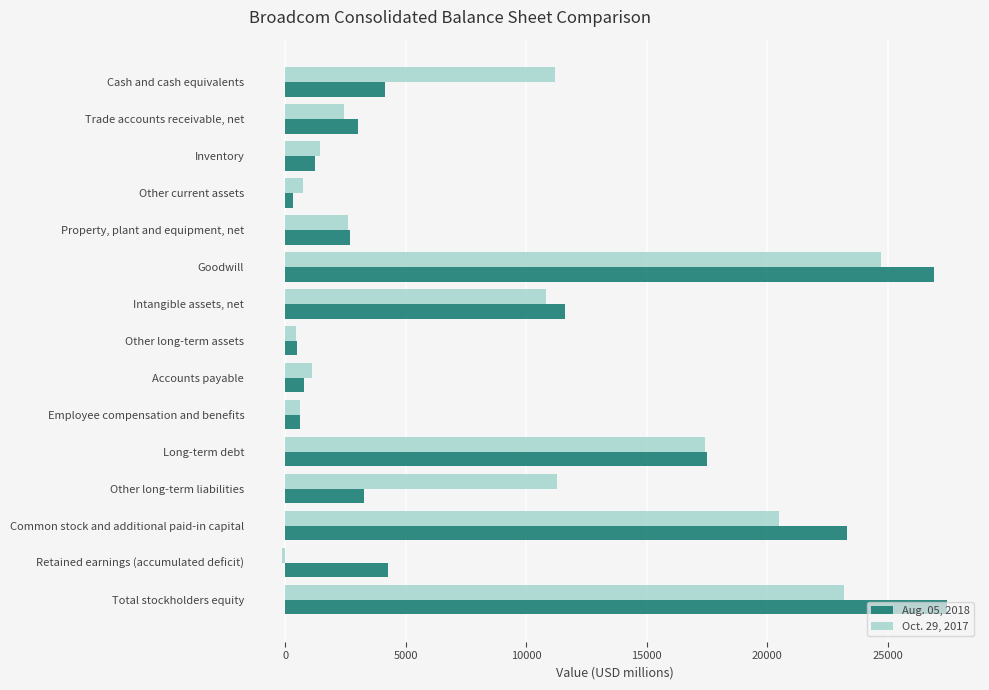

What is the spread (max minus min) of values at Total stockholders equity?

4266